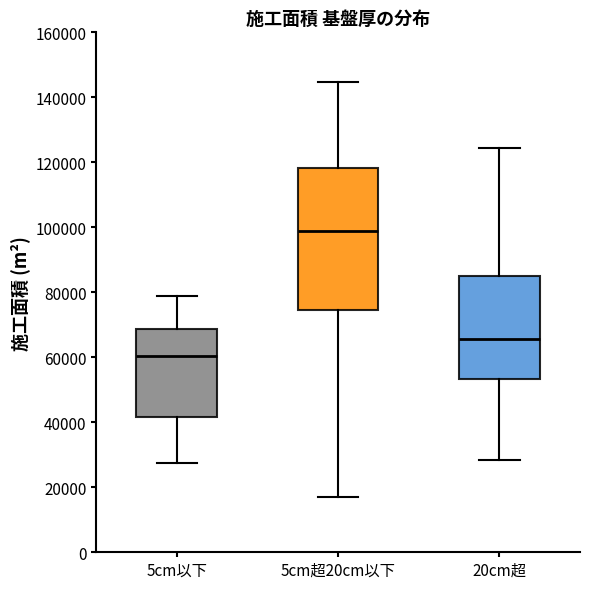

Reading left to right, read every box against the y-axis: the position of its median line, the range the box covers, and the ends of its whiskers. The values are not printed on the chart, so give them approximately, as read against the axis.

5cm以下: median 60000, box 42000 to 68000, whiskers 28000 to 78000
5cm超20cm以下: median 98000, box 74000 to 118000, whiskers 16000 to 144000
20cm超: median 66000, box 54000 to 86000, whiskers 28000 to 124000